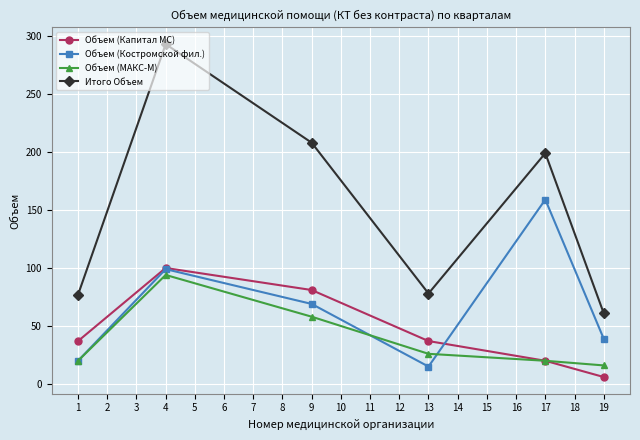

Read the Объем (Капитал МС) value at 1, to the nearest 5.

35